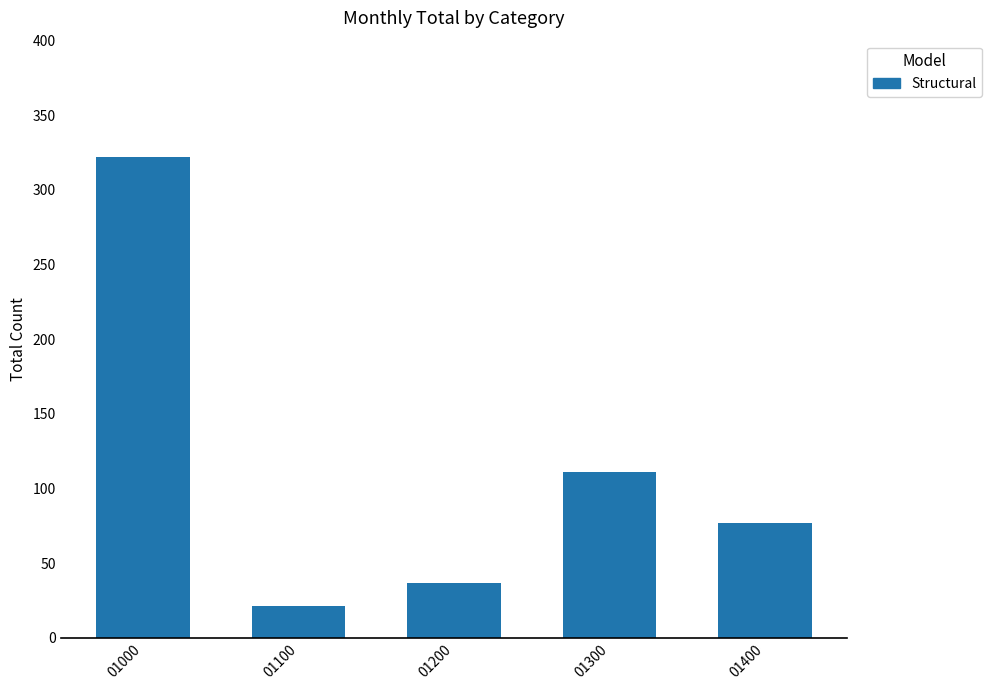

At which category does the chart reach its peak across all series?

01000